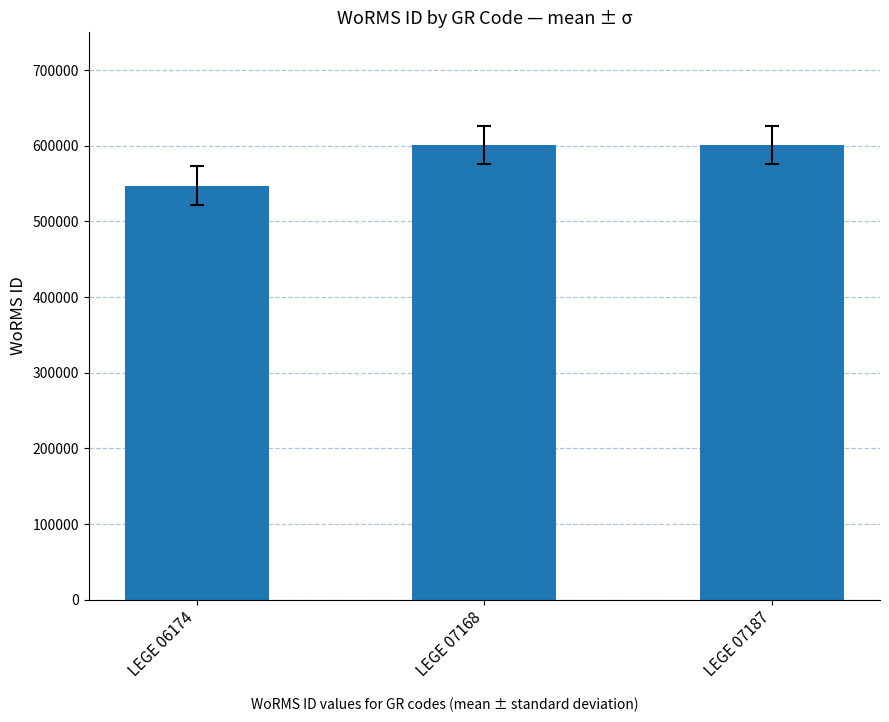

Reading left to right, extract all data points from this chart.

547449	600979	600979